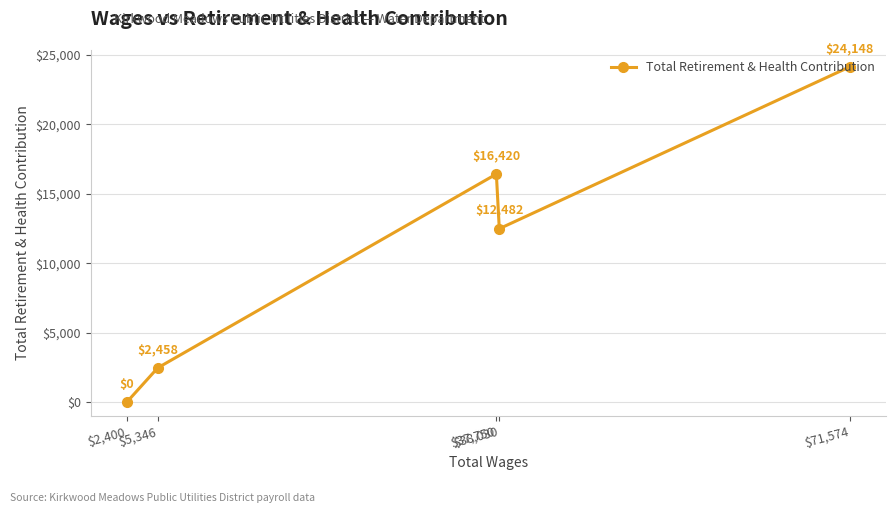

Between $37,750 and $2,400, which is larger?

$37,750